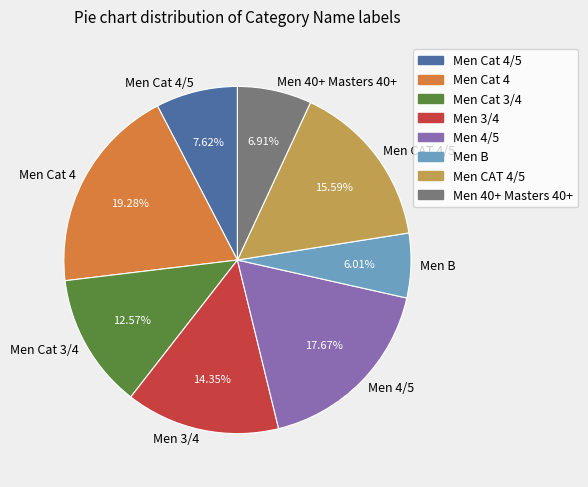

Approximately how many times larger is the value at Men Cat 4 compared to Men Cat 3/4?

1.5